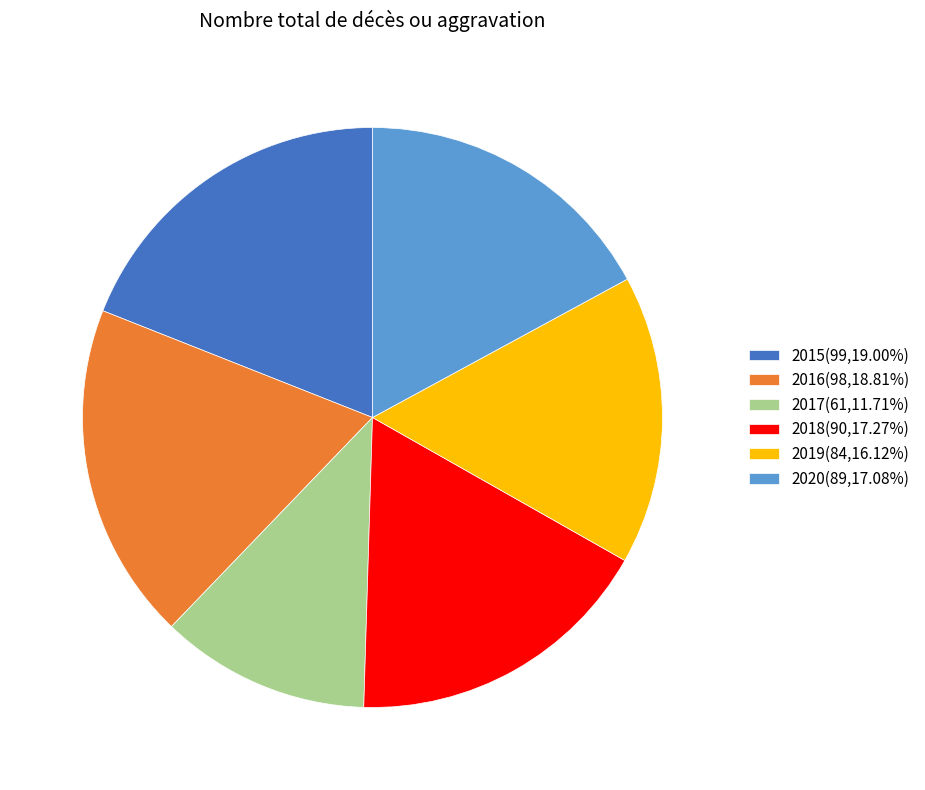

What is the ratio of the value at 2017(61,11.71%) to the value at 2015(99,19.00%)?

0.6